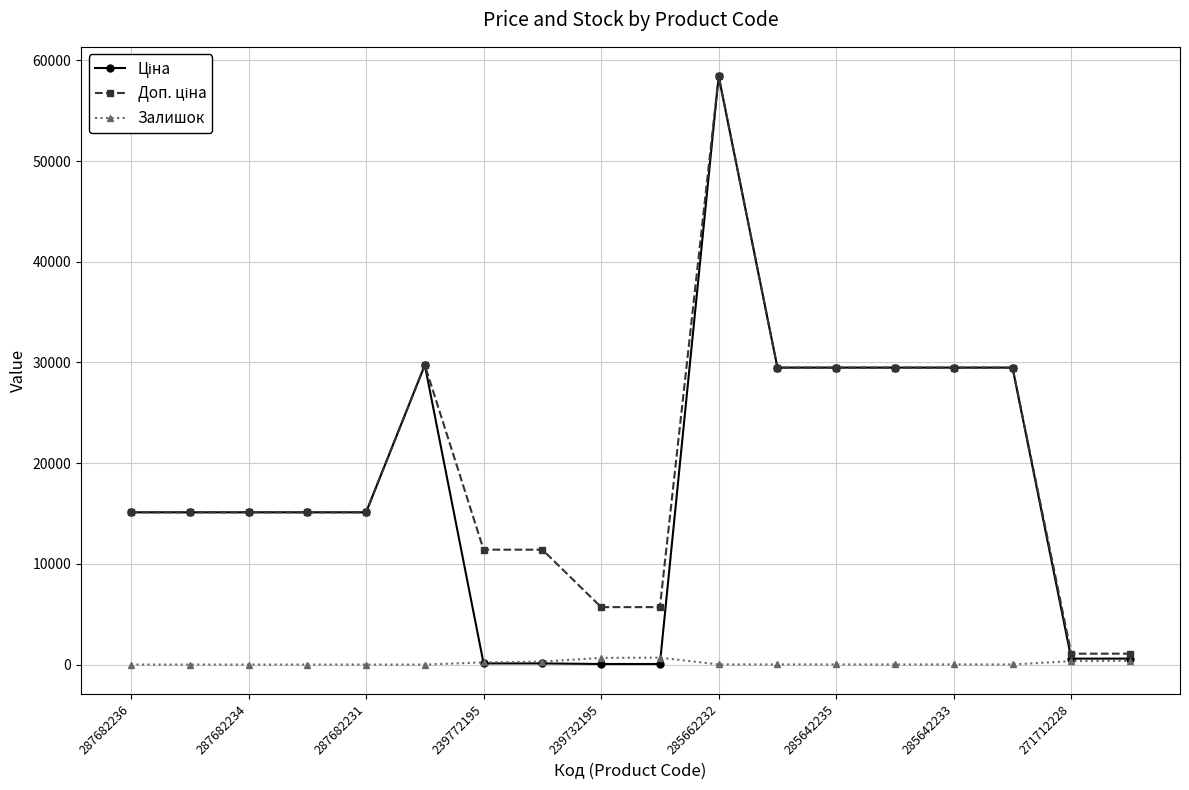

What is the maximum value shown in the chart?

58426.5